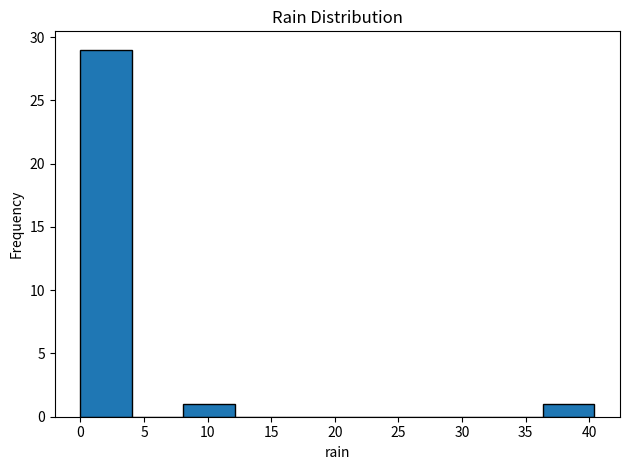

Reading left to right, transcribe this chart: for each bar, give the range it covers on the x-axis and its height. Neither the bar edges nor the heights are printed on the chart, so give them approximately, as read against the axes.

0.0 to 4.0: 29
4.0 to 8.0: 0
8.0 to 12.0: 1
12.0 to 16.0: 0
16.0 to 20.0: 0
20.0 to 24.0: 0
24.0 to 28.5: 0
28.5 to 32.5: 0
32.5 to 36.5: 0
36.5 to 40.5: 1